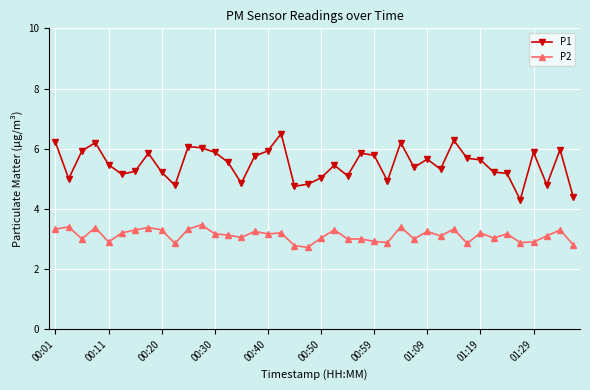

What is the value of the P1 point at the 19th from the left?

4.8